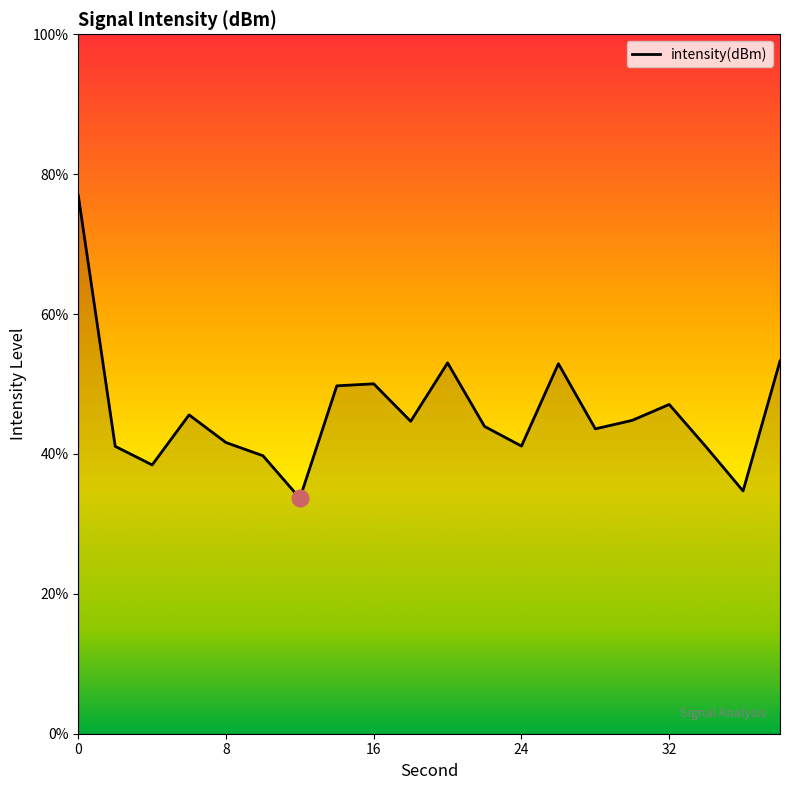

How many series are shown in this chart?

1